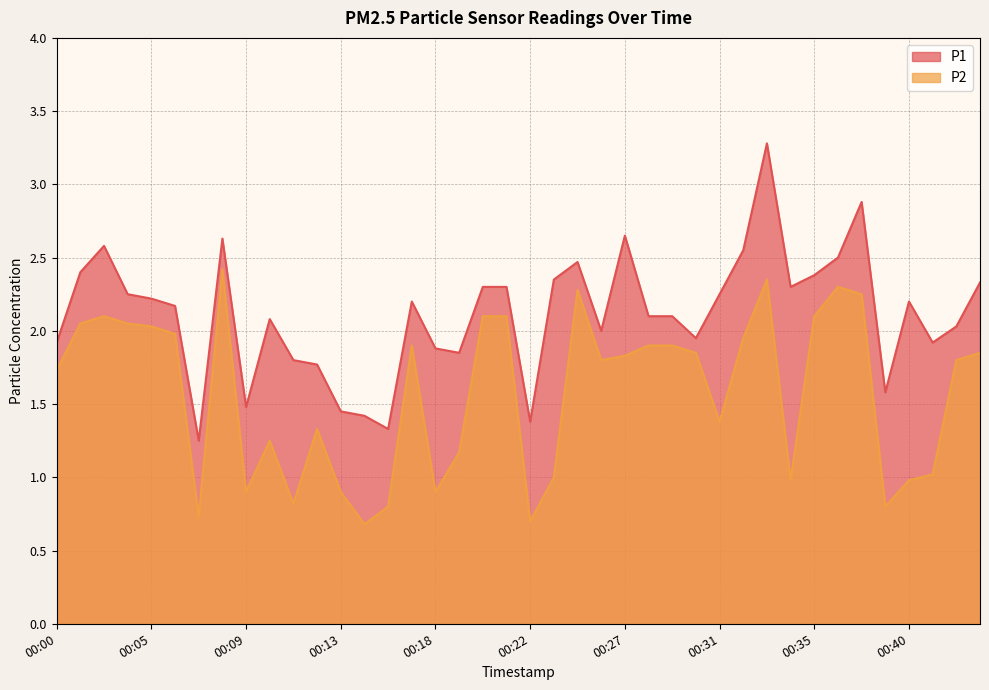

Is it true that P1 equals 0.4 at 00:12?

False